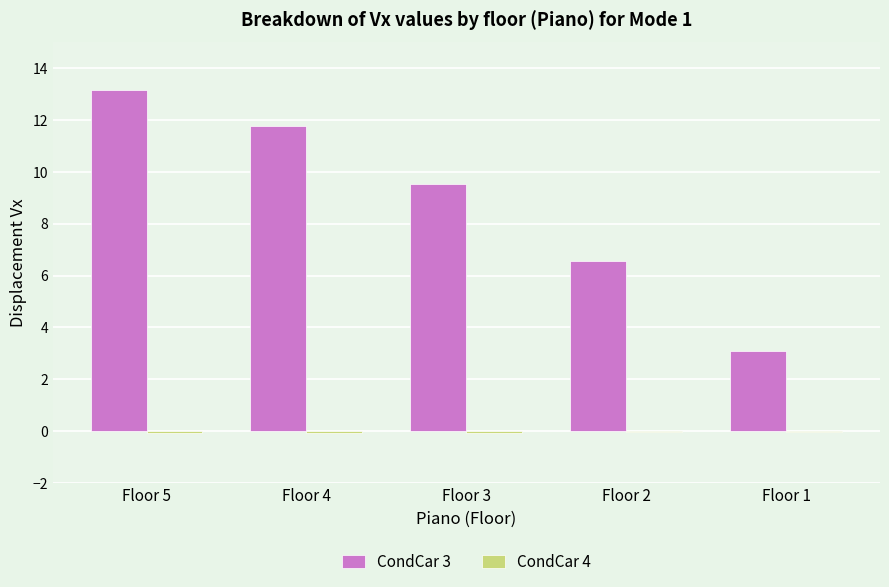

How many groups of bars are there?

5